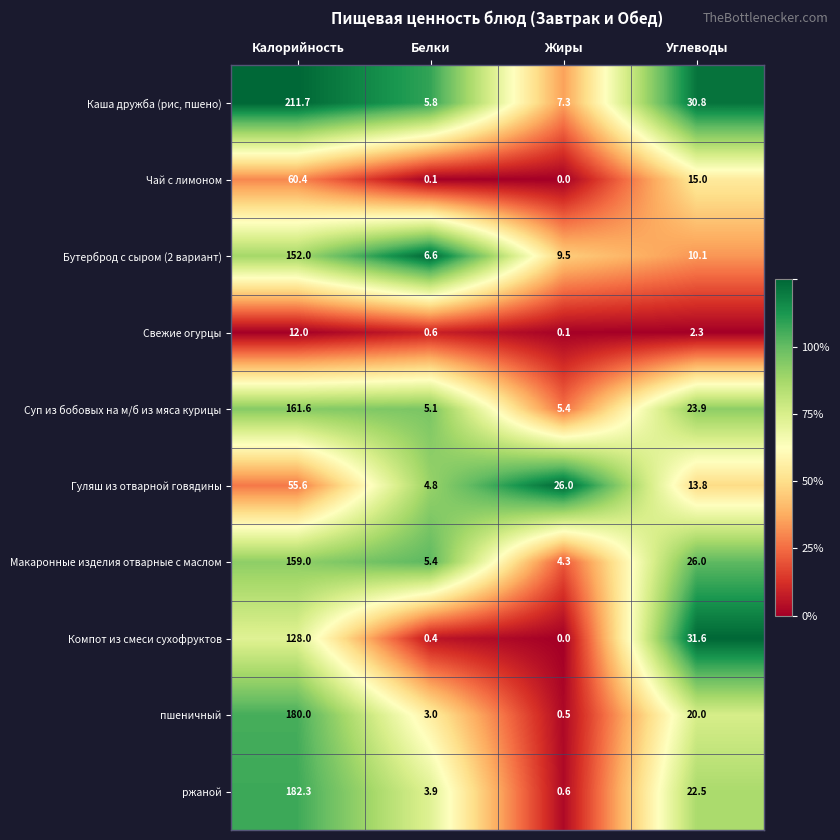

Is it true that Компот из смеси сухофруктов equals 128.0 at Калорийность?

True